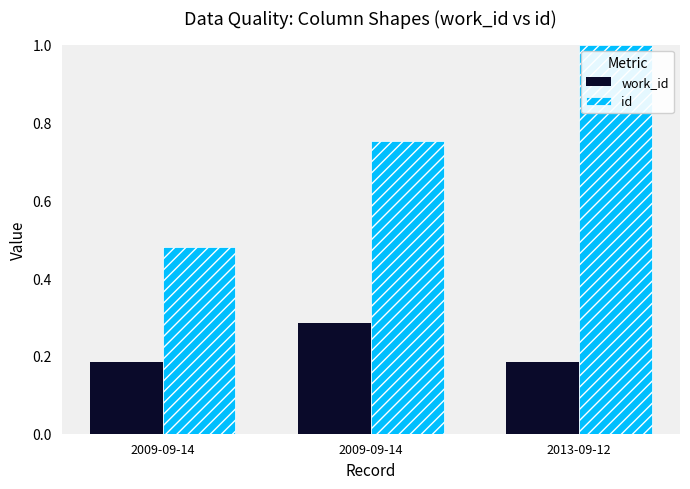

Reading left to right, transcribe all the data shown in this chart.

work_id: 2009-09-14=0.2	2009-09-14=0.3	2013-09-12=0.2
id: 2009-09-14=0.5	2009-09-14=0.8	2013-09-12=1.0